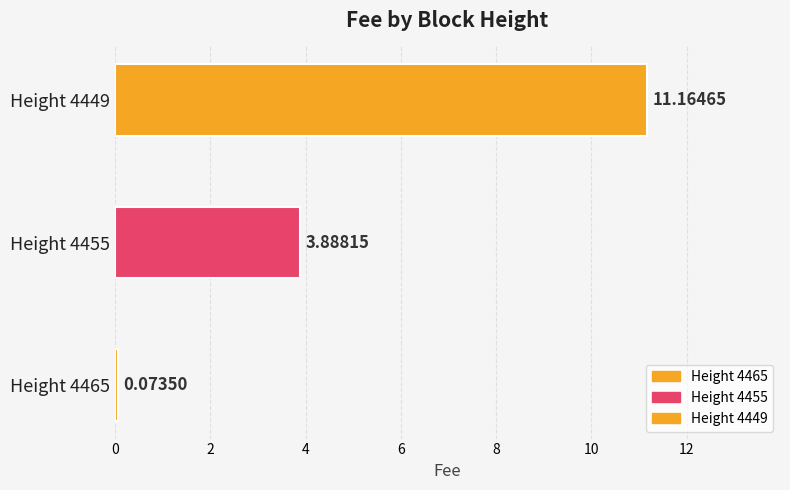

At which category does the chart reach its minimum across all series?

4465